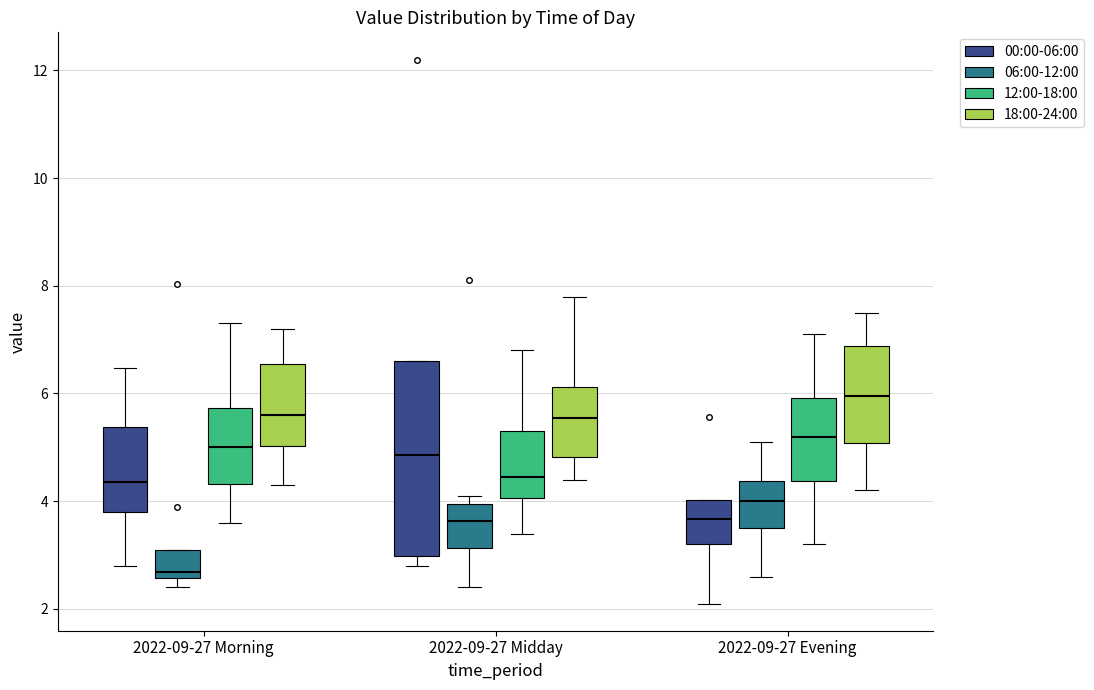

Reading left to right, transcribe this box plot: for each box, give where its median line is, the range the box spans, and where its two whiskers end, as read against the y-axis. The values are not printed on the chart, so give them approximately, as read against the axis.

2022-09-27 Morning (00:00-06:00): median 4.4, box 3.8 to 5.4, whiskers 2.8 to 6.4
2022-09-27 Morning (06:00-12:00): median 2.6 (just above the box's lower edge), box 2.6 to 3.0, whiskers 2.4 to 3.0
2022-09-27 Morning (12:00-18:00): median 5.0, box 4.4 to 5.8, whiskers 3.6 to 7.4
2022-09-27 Morning (18:00-24:00): median 5.6, box 5.0 to 6.6, whiskers 4.4 to 7.2
2022-09-27 Midday (00:00-06:00): median 4.8, box 3.0 to 6.6, whiskers 2.8 to 6.6
2022-09-27 Midday (06:00-12:00): median 3.6, box 3.2 to 4.0, whiskers 2.4 to 4.2
2022-09-27 Midday (12:00-18:00): median 4.4, box 4.0 to 5.4, whiskers 3.4 to 6.8
2022-09-27 Midday (18:00-24:00): median 5.6, box 4.8 to 6.2, whiskers 4.4 to 7.8
2022-09-27 Evening (00:00-06:00): median 3.6, box 3.2 to 4.0, whiskers 2.2 to 4.0
2022-09-27 Evening (06:00-12:00): median 4.0, box 3.6 to 4.4, whiskers 2.6 to 5.2
2022-09-27 Evening (12:00-18:00): median 5.2, box 4.4 to 6.0, whiskers 3.2 to 7.2
2022-09-27 Evening (18:00-24:00): median 6.0, box 5.0 to 6.8, whiskers 4.2 to 7.6